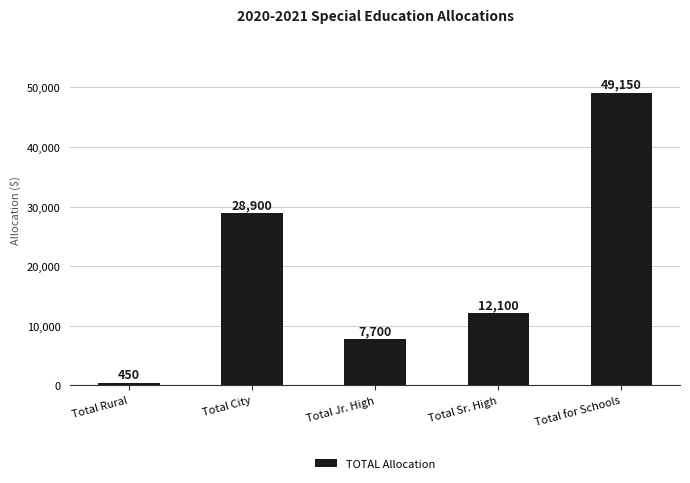

What value does the data have at Total Jr. High, to the nearest 10?

7700